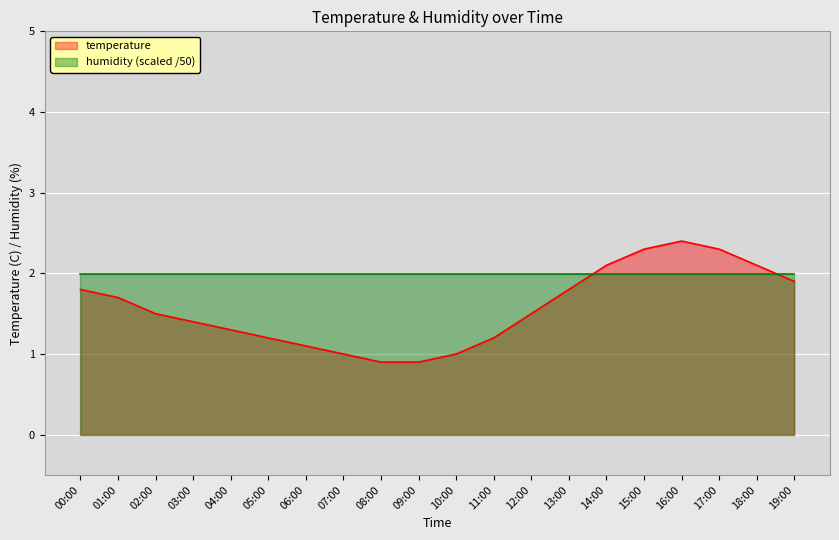

Reading left to right, what are all the values shown in this chart?

00:00=1.8	01:00=1.7	02:00=1.5	03:00=1.4	04:00=1.3	05:00=1.2	06:00=1.1	07:00=1.0	08:00=0.9	09:00=0.9	10:00=1.0	11:00=1.2	12:00=1.5	13:00=1.8	14:00=2.1	15:00=2.3	16:00=2.4	17:00=2.3	18:00=2.1	19:00=1.9